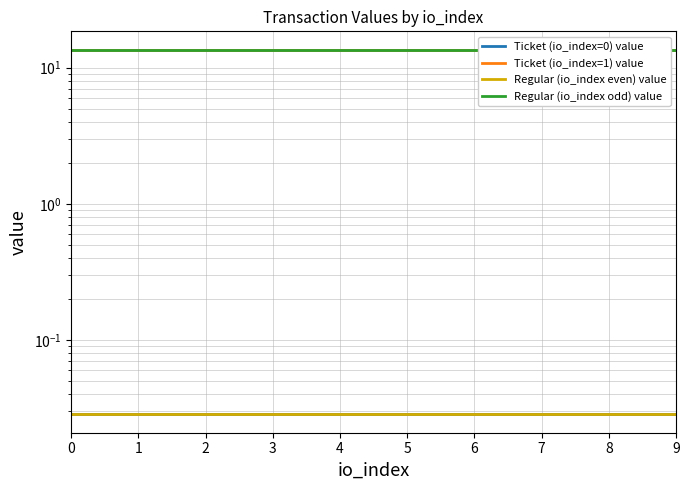

Between 1 and 3, which series saw the biggest shift?

Ticket (io_index=0) value